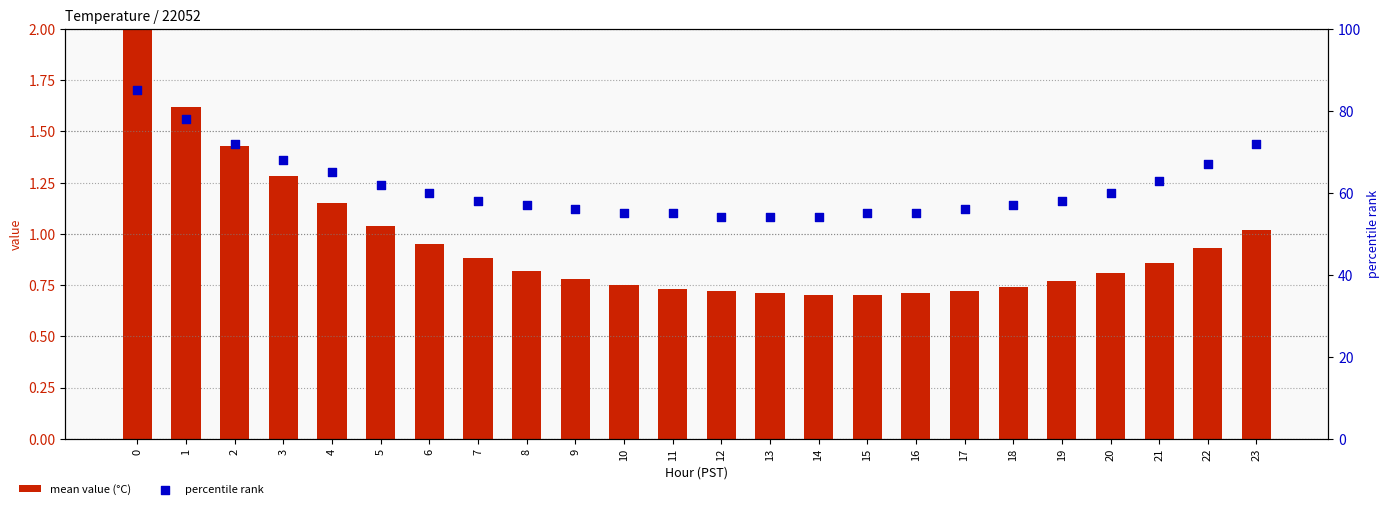

Which series contains the highest Y value?

percentile rank